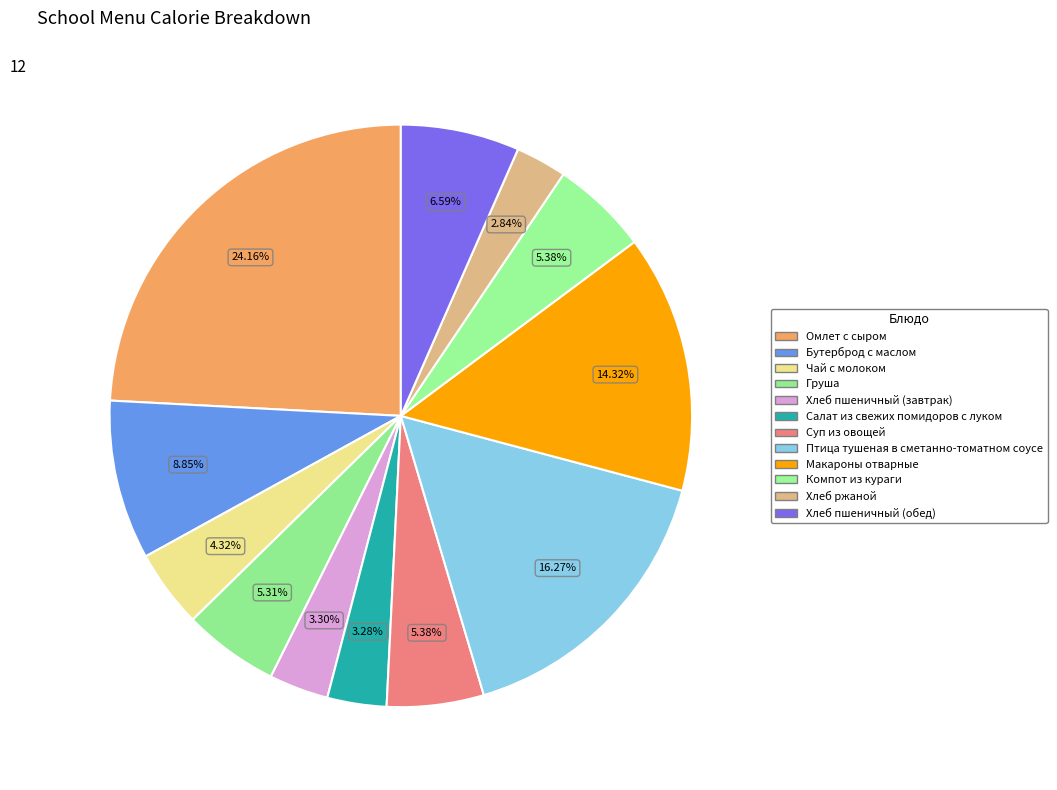

Count the number of slices in the pie.

12